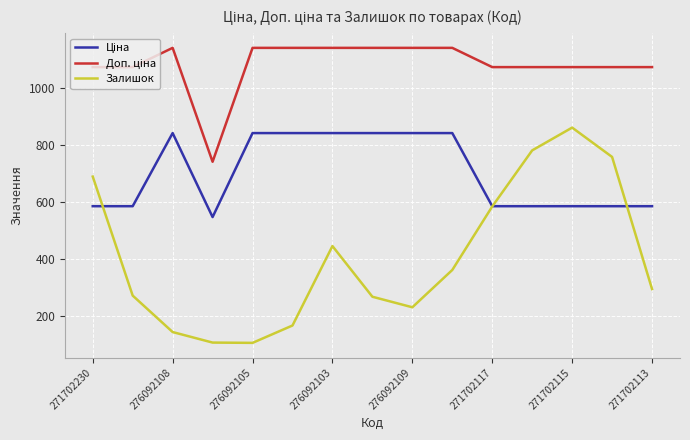

Which series has the largest range (max minus min)?

Залишок